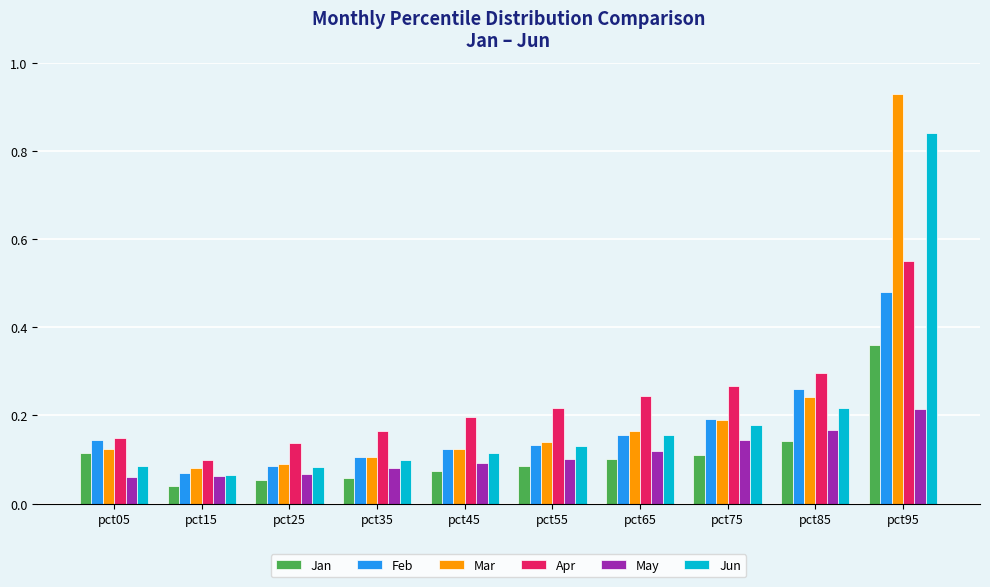

Is it true that May equals 0.2 at pct85?

True